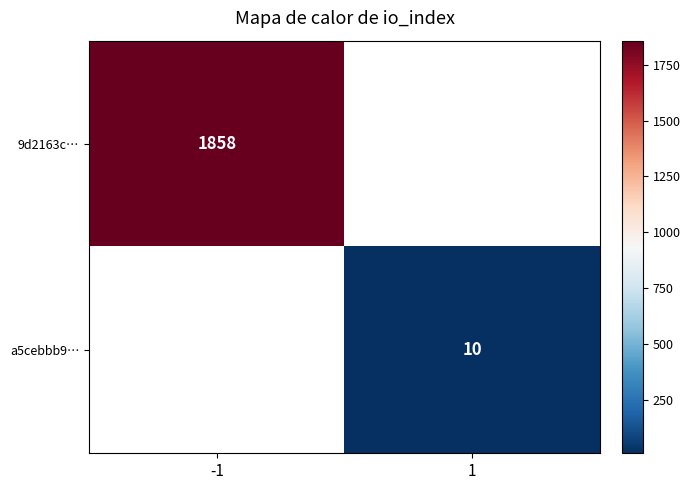

The value of a5cebbb9… at 1 is 10. True or false?

True